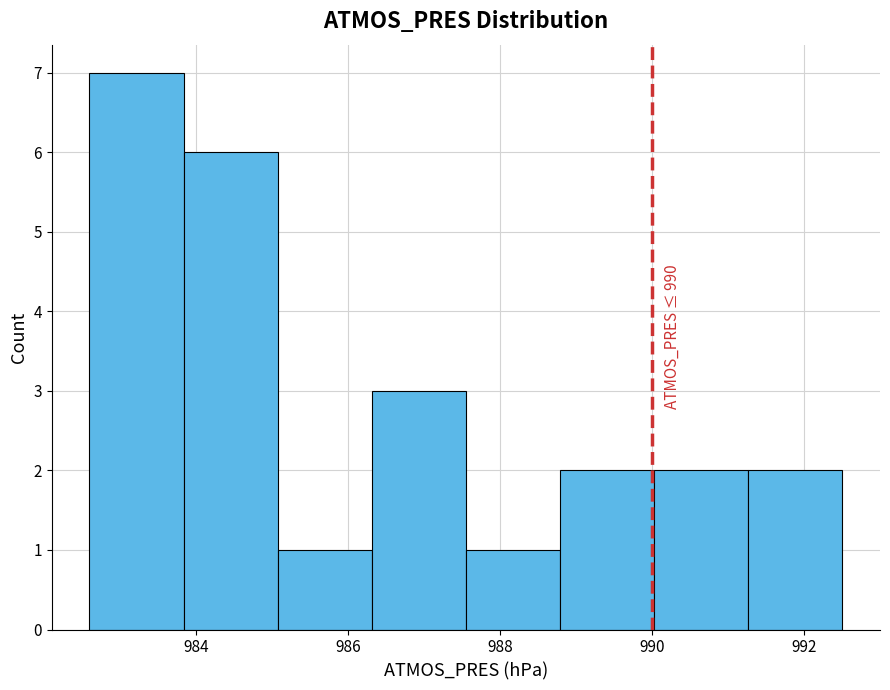

Over which range of the x-axis is the bar tallest?

982.6 to 983.8